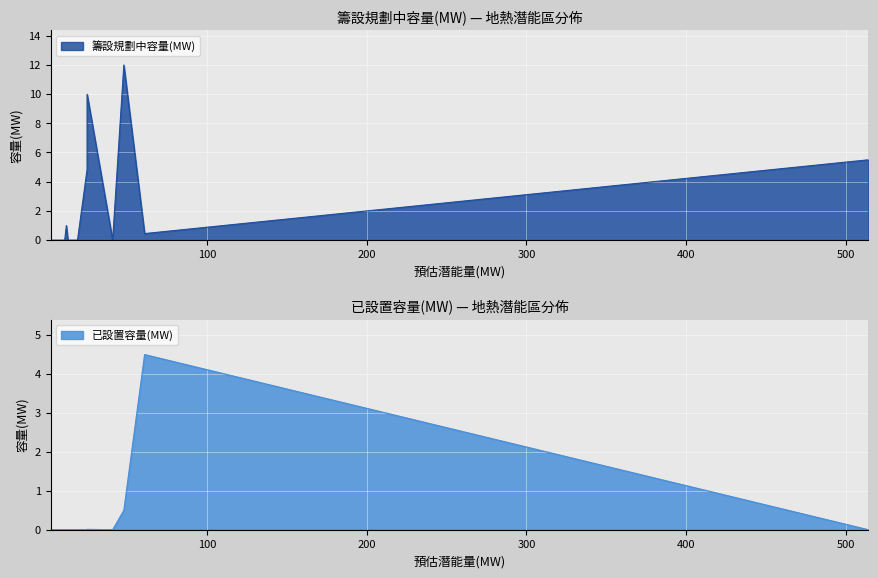

True or false: 已設置容量(MW) has a value of -1.6 at 土場.

False